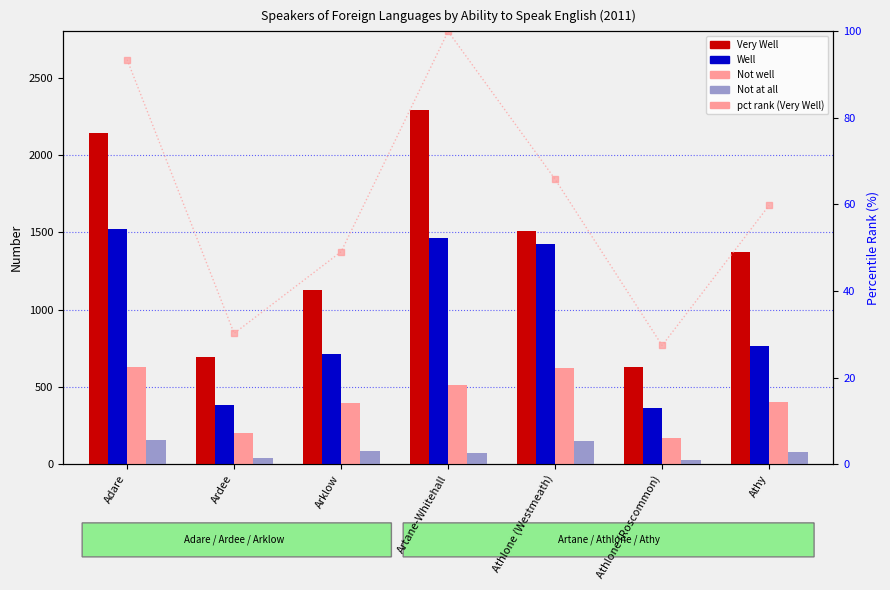

How many values in the pct rank (Very Well) series are below 59?

3